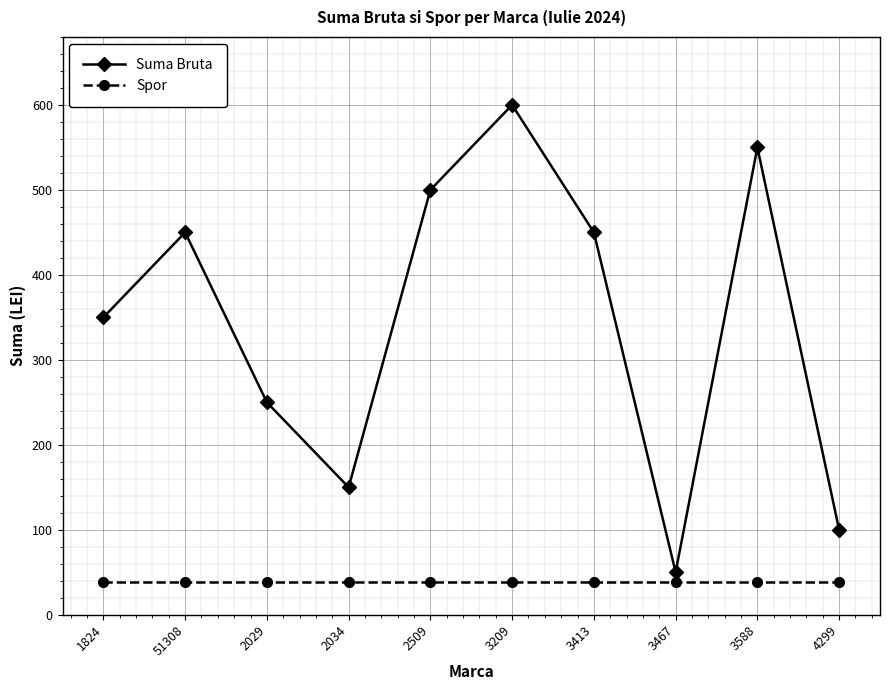

What is the minimum value for Suma Bruta?

50